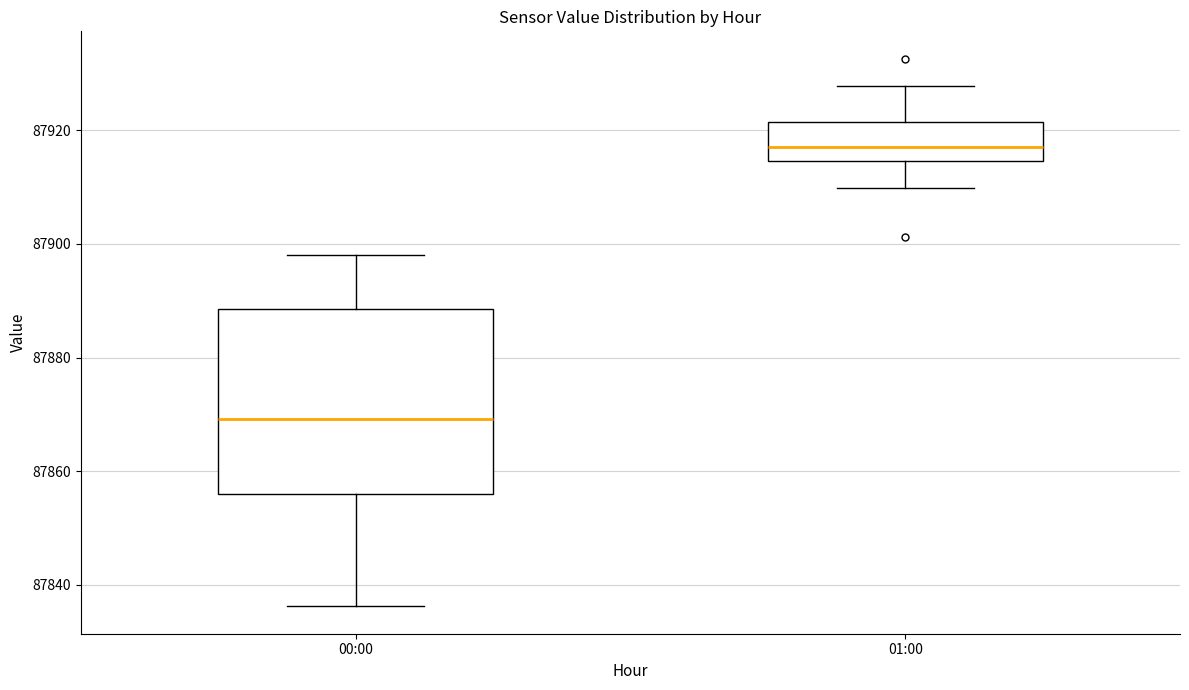

Reading left to right, transcribe this box plot: for each box, give where its median line is, the range the box spans, and where its two whiskers end, as read against the y-axis. The values are not printed on the chart, so give them approximately, as read against the axis.

00:00: median 87870, box 87856 to 87888, whiskers 87836 to 87898
01:00: median 87918, box 87914 to 87922, whiskers 87910 to 87928